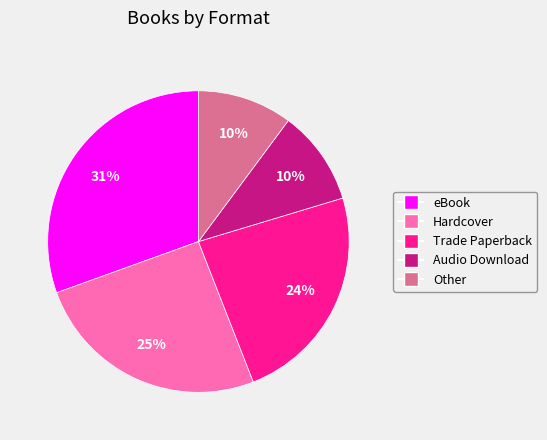

Does Trade Paperback represent more than half of the total?

No